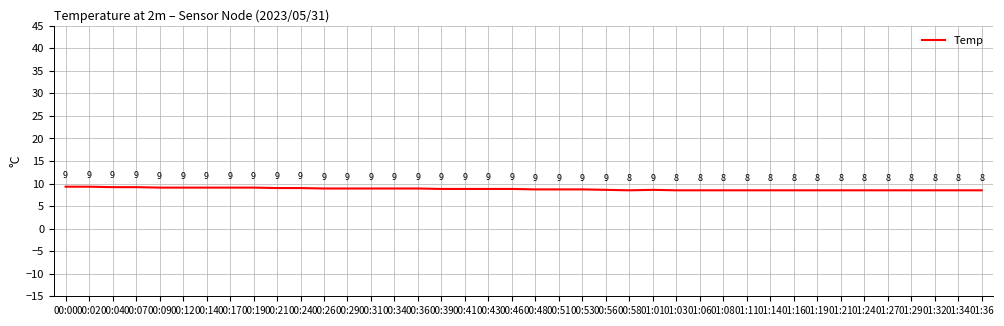

The chart shows a value of 8.8 at 00:39. True or false?

True